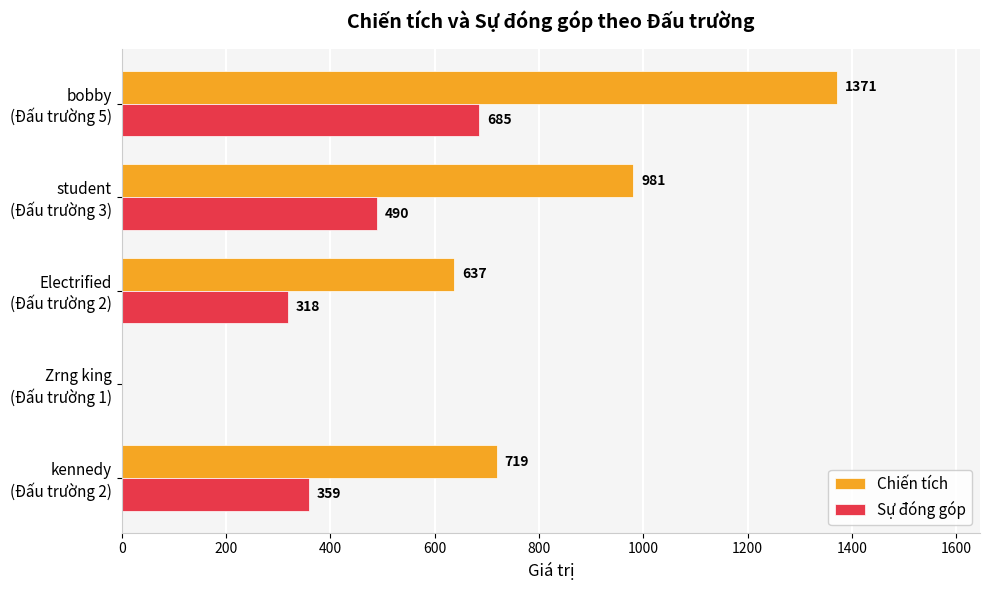

What is the maximum value shown in the chart?

1371